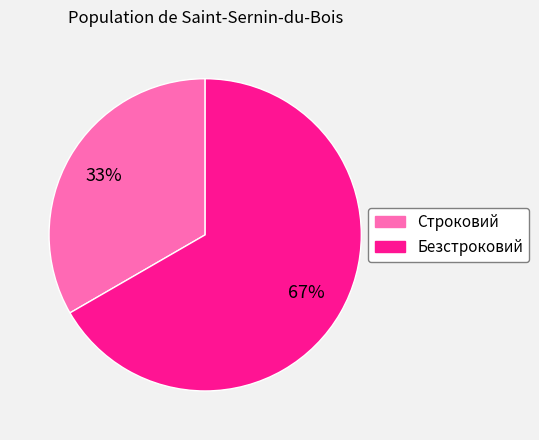

Is the sum of Безстроковий and Строковий greater than half?

Yes